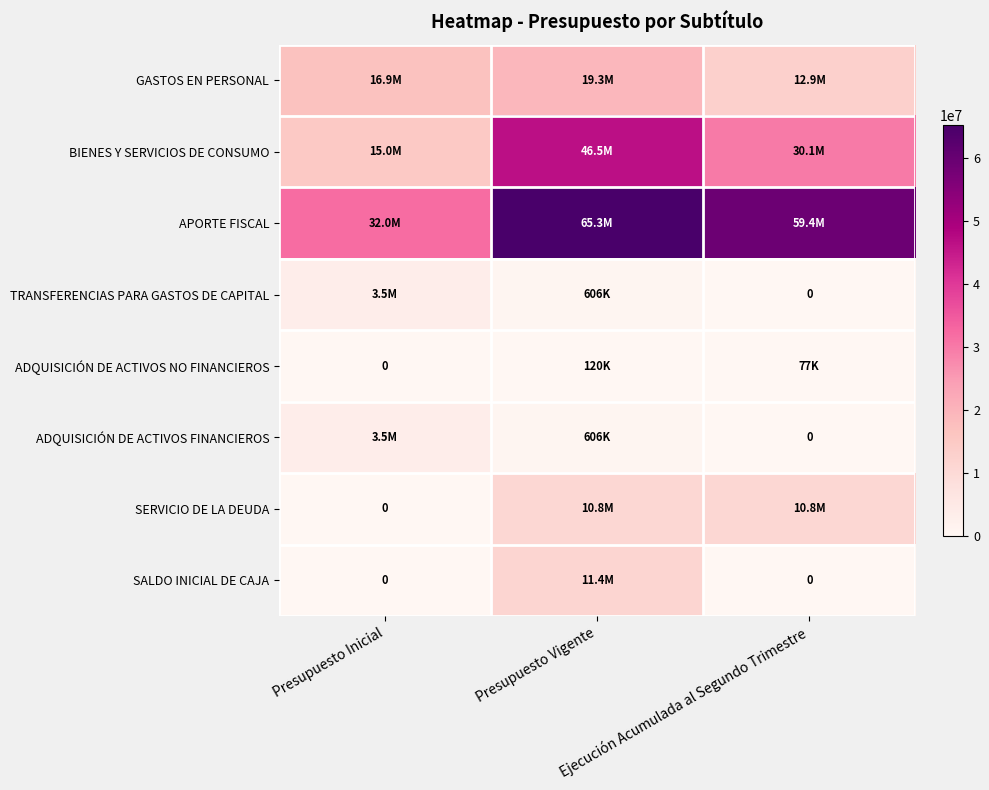

The value of GASTOS EN PERSONAL at Ejecución Acumulada al Segundo Trimestre is 12922779. True or false?

True